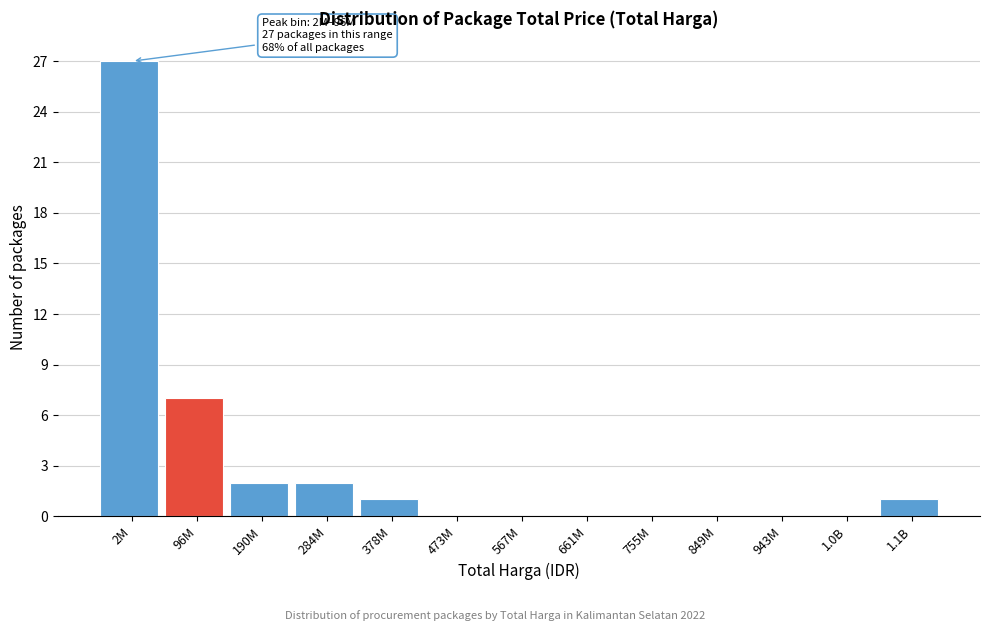

Reading left to right, transcribe all the data shown in this chart.

2M=27	96M=7	190M=2	284M=2	378M=1	473M=0	567M=0	661M=0	755M=0	849M=0	943M=0	1.0B=0	1.1B=1